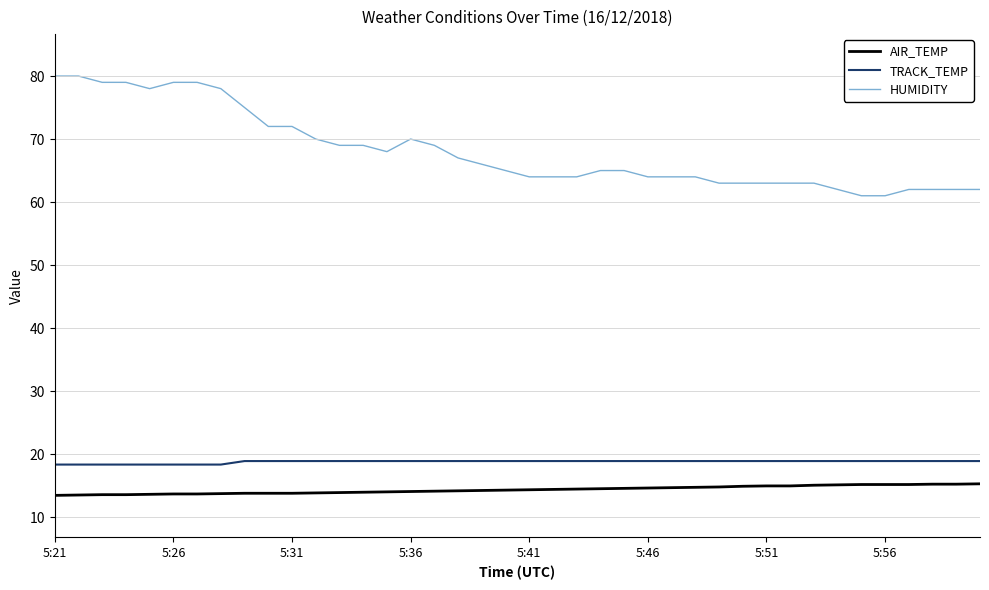

Which series has the widest spread of values?

HUMIDITY